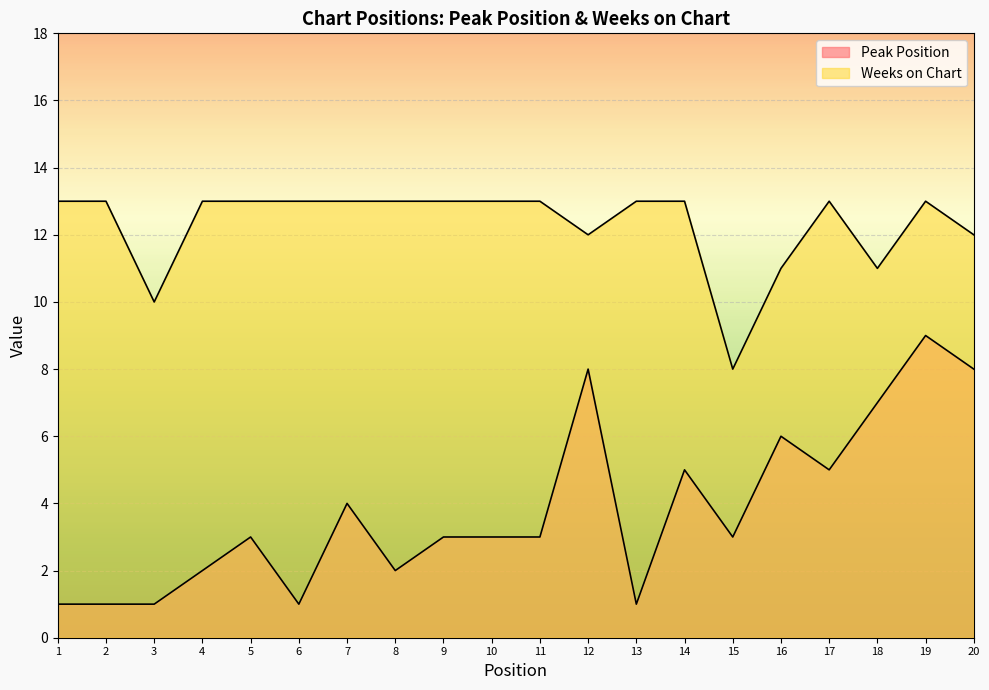

What is the sum of all Peak Position values?

76